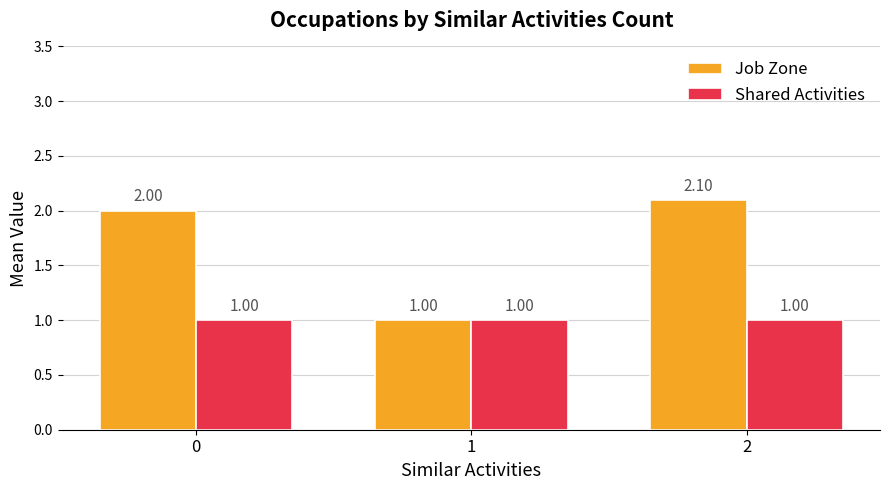

Which series has the largest range (max minus min)?

Job Zone